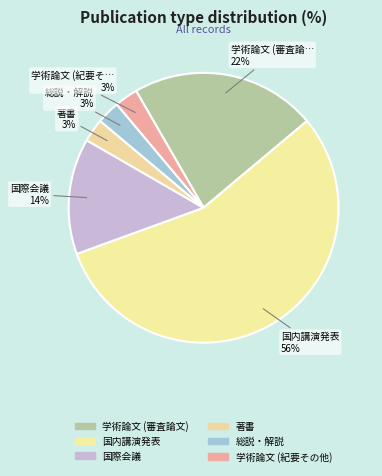

Rank the categories by value from lowest to highest.

著書, 総説・解説, 学術論文 (紀要その他), 国際会議, 学術論文 (審査論文), 国内講演発表